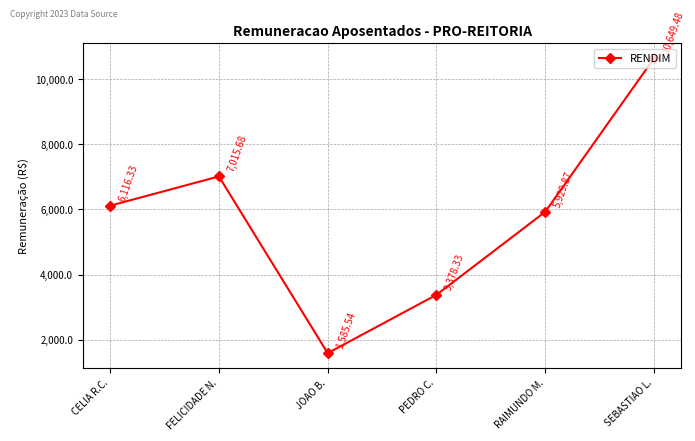

What is the sum of the values at PEDRO C. and JOAO B.?

4963.9